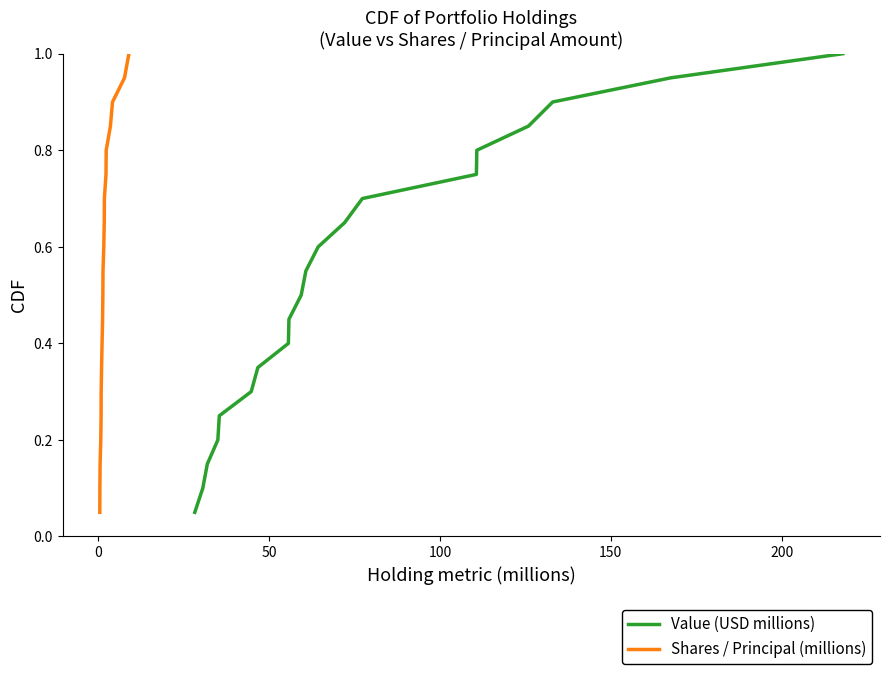

What is the minimum value shown in the chart?

0.1